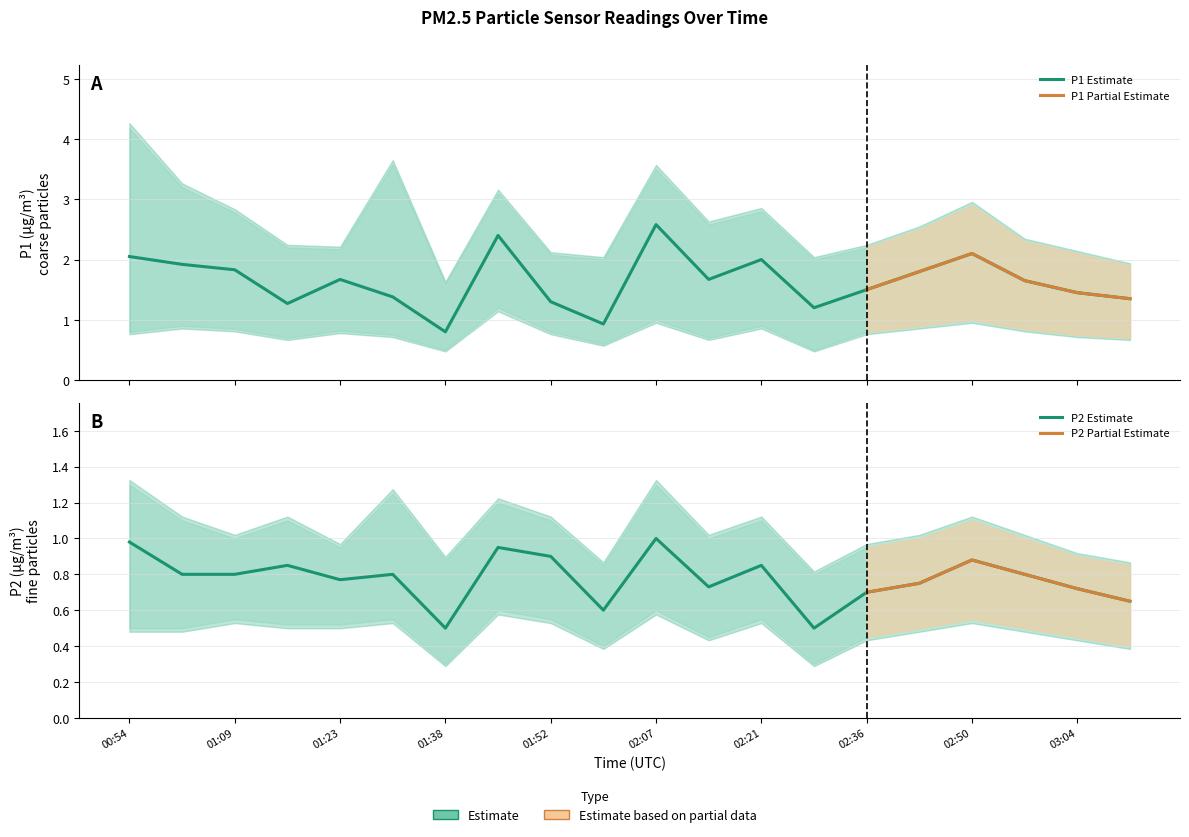

What is the minimum value shown in the chart?

0.3